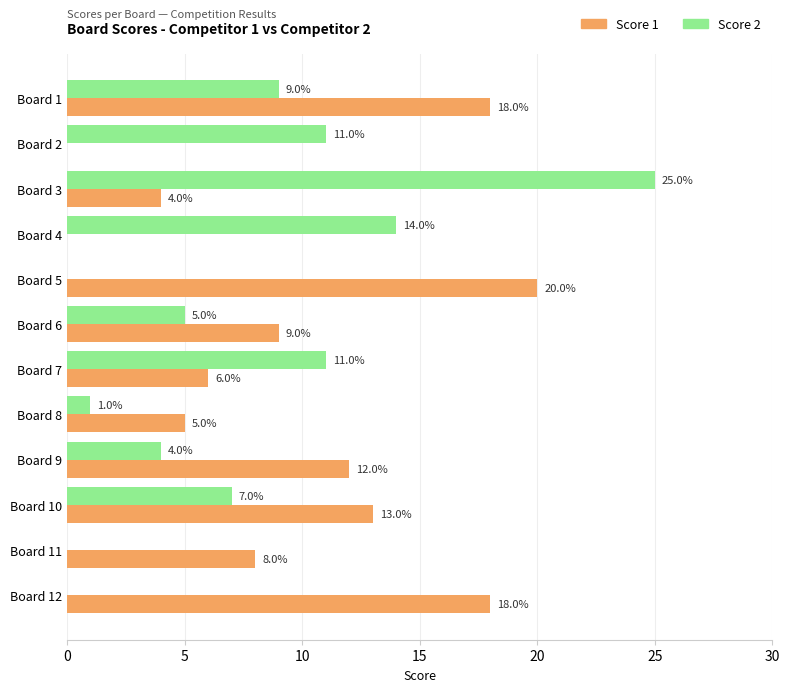

What are all the series names shown in the legend?

Score 1, Score 2